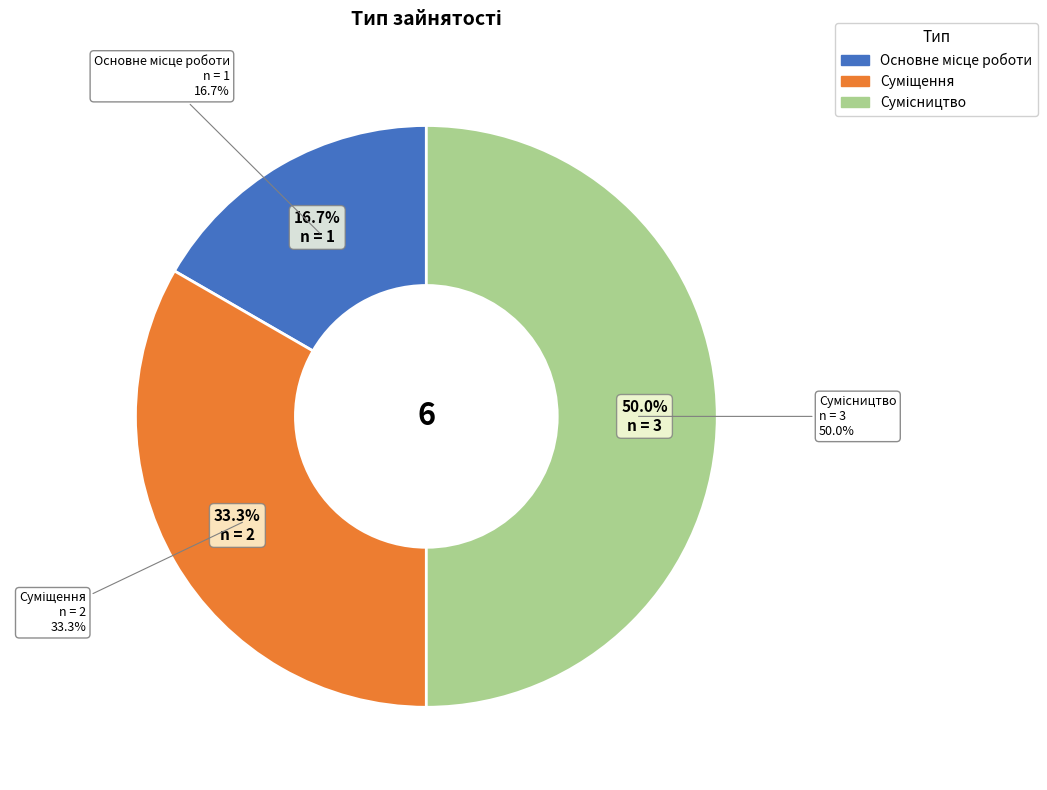

What is the change in value from Основне місце роботи to Суміщення?

+1